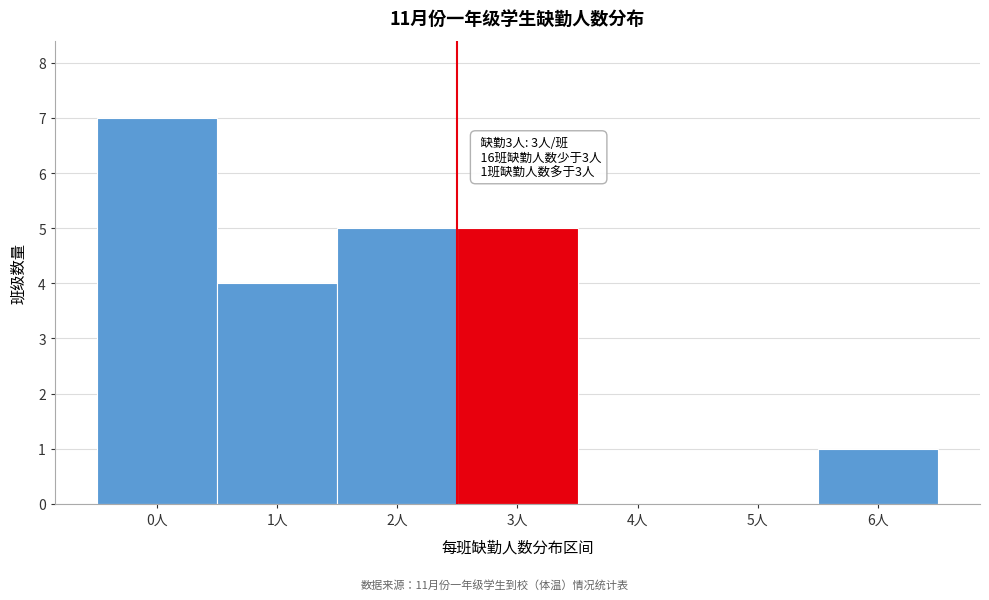

Reading left to right, list all the values displayed in this chart.

0人=7	1人=4	2人=5	3人=5	4人=0	5人=0	6人=1